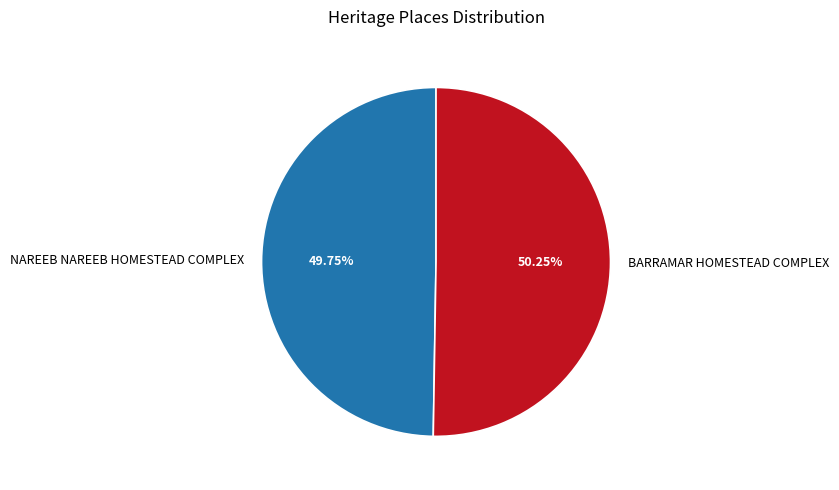

What is the largest slice in the pie chart?

BARRAMAR HOMESTEAD COMPLEX